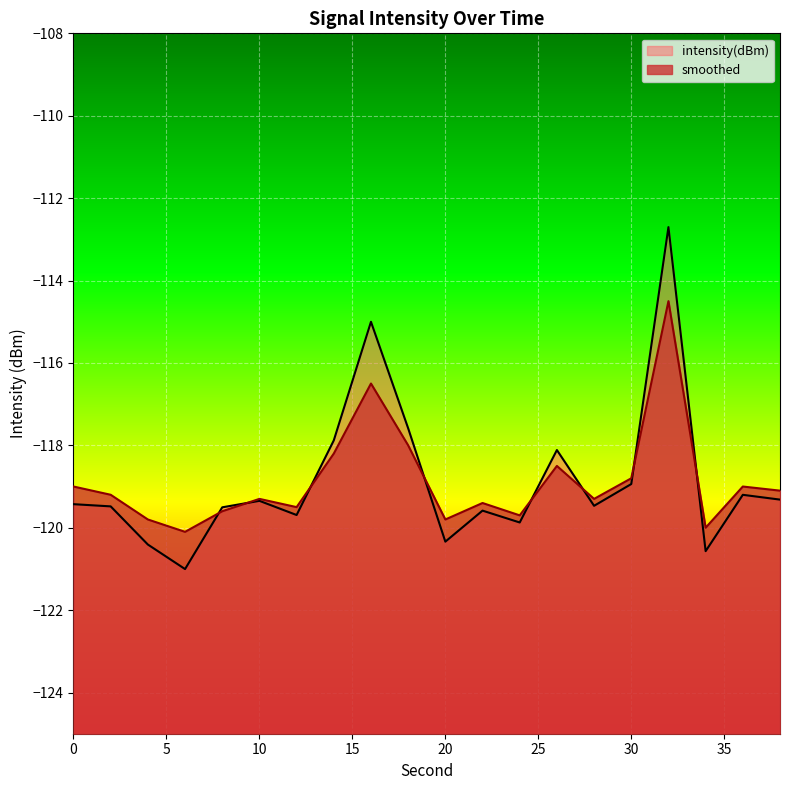

What is the value of the intensity(dBm) point at the 13th from the left?

-119.9